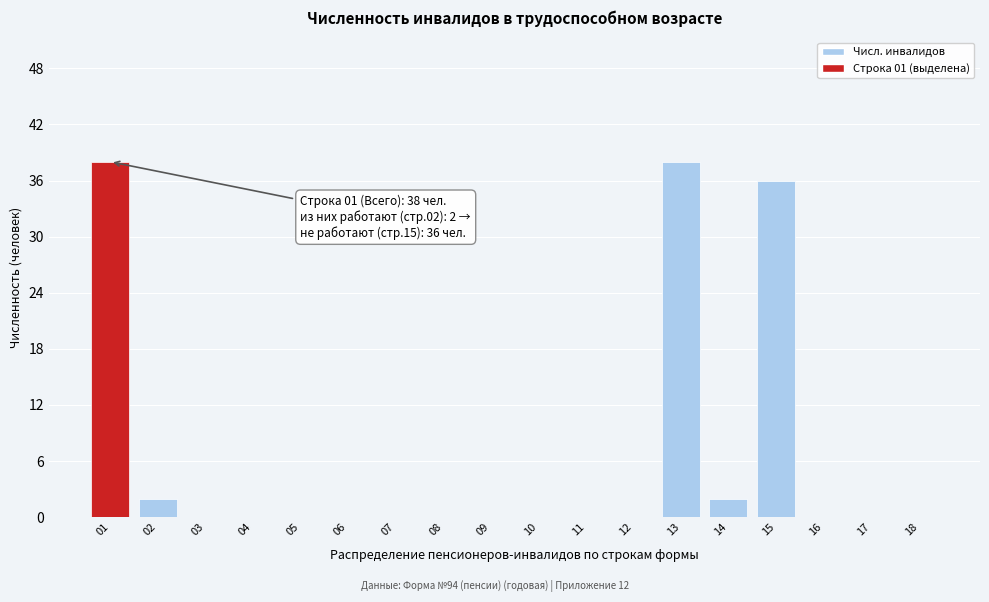

Reading left to right, list all the values displayed in this chart.

01=38	02=2	03=0	04=0	05=0	06=0	07=0	08=0	09=0	10=0	11=0	12=0	13=38	14=2	15=36	16=0	17=0	18=0